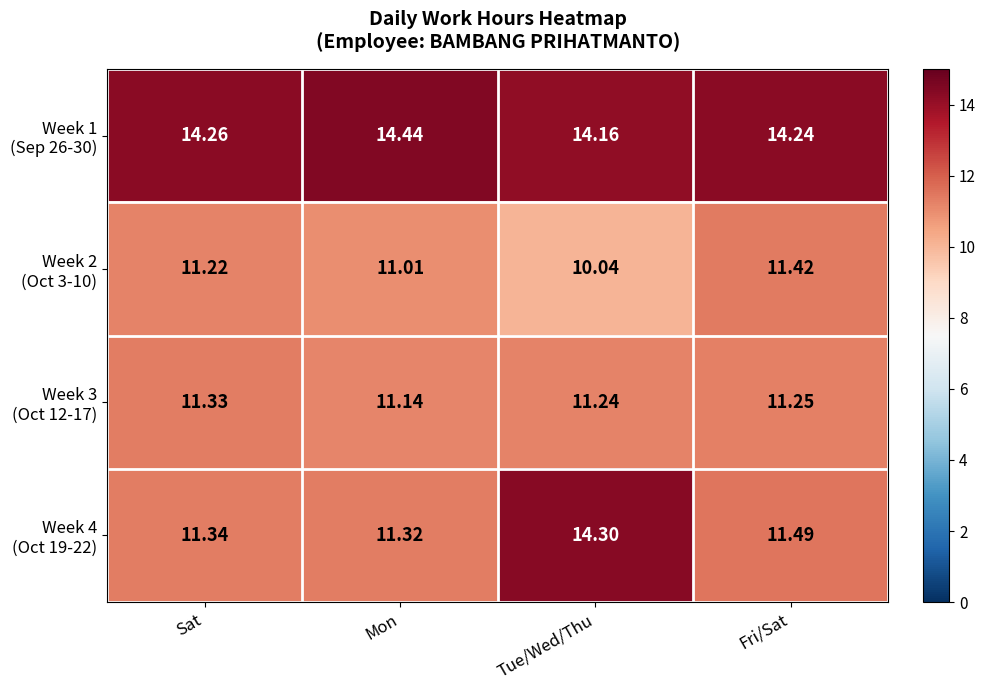

At which category is the sum across all series the highest?

Tue/Wed/Thu